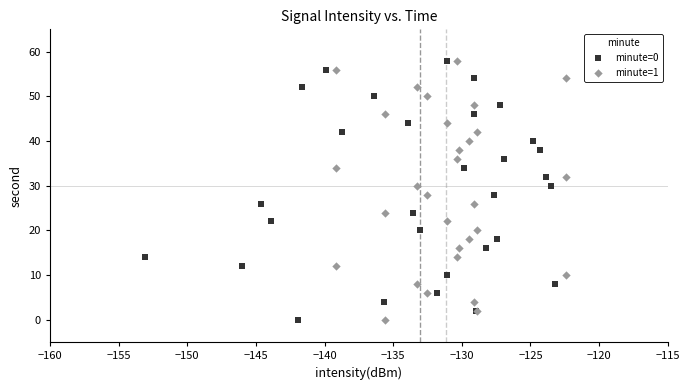

What are all the series names shown in the legend?

minute=0, minute=1